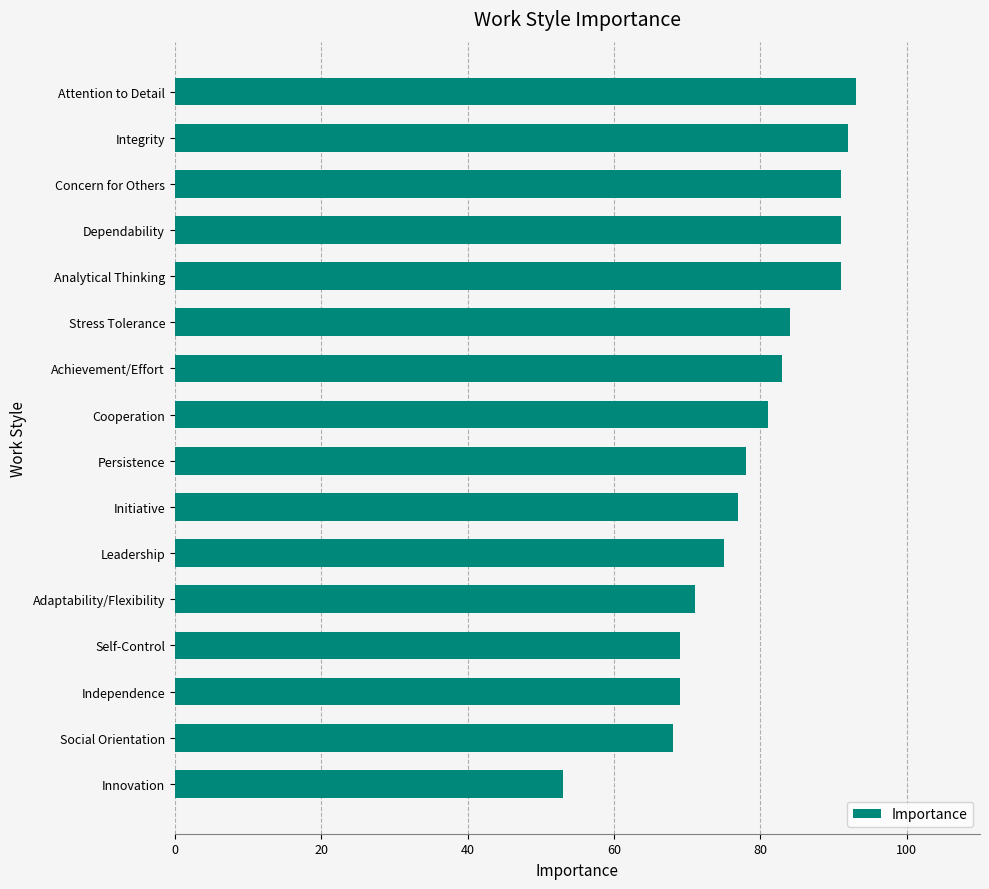

Between Innovation and Adaptability/Flexibility, which is larger?

Adaptability/Flexibility